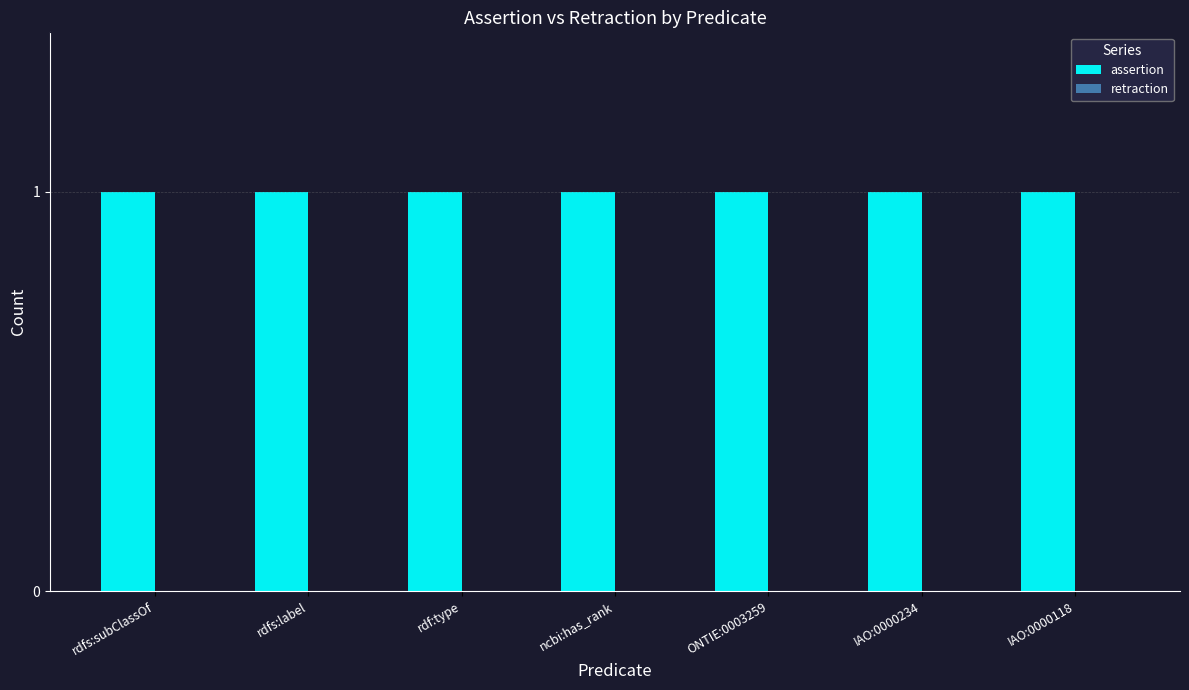

Does the chart contain any negative values?

No